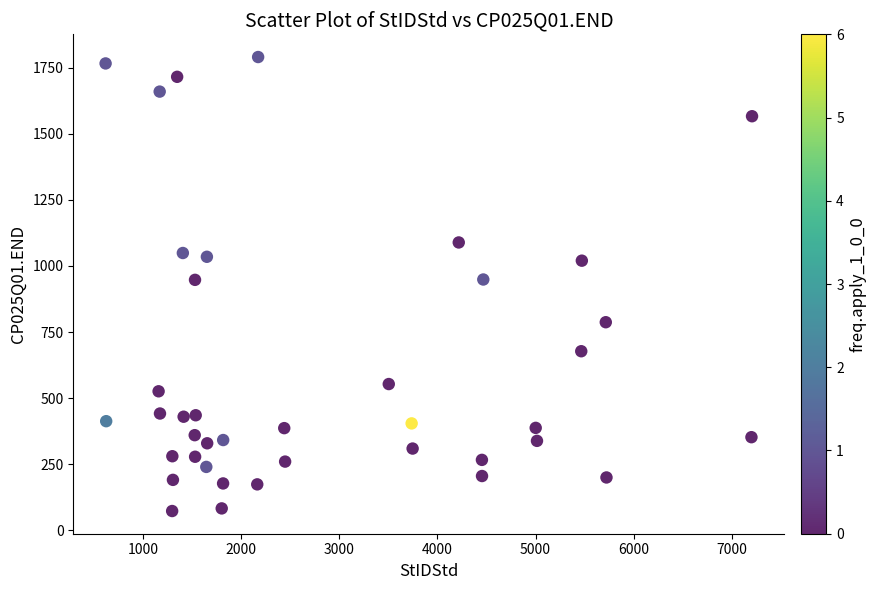

What is the range of X values (max minus min)?

6586.0